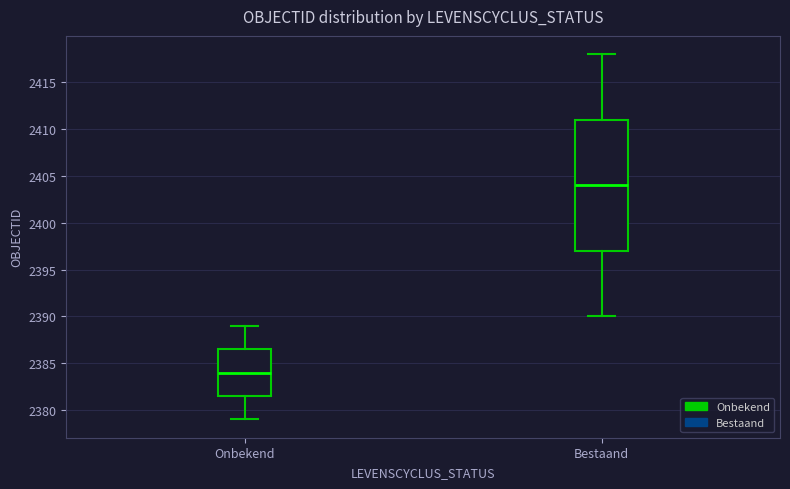

Reading left to right, read every box against the y-axis: the position of its median line, the range the box covers, and the ends of its whiskers. The values are not printed on the chart, so give them approximately, as read against the axis.

Onbekend: median 2384.0, box 2381.5 to 2386.5, whiskers 2379.0 to 2389.0
Bestaand: median 2404.0, box 2397.0 to 2411.0, whiskers 2390.0 to 2418.0